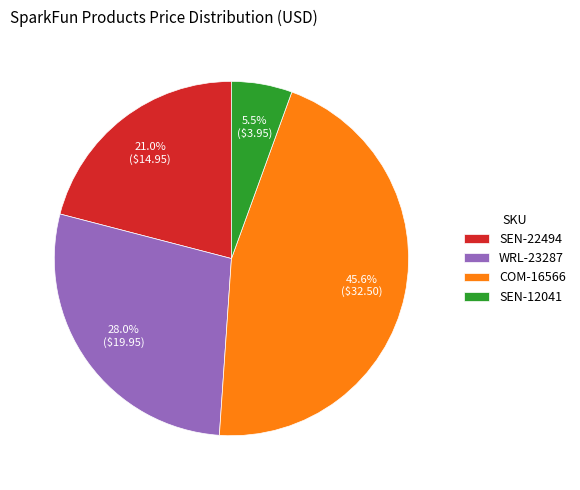

Which has a higher value, SEN-22494 or WRL-23287?

WRL-23287